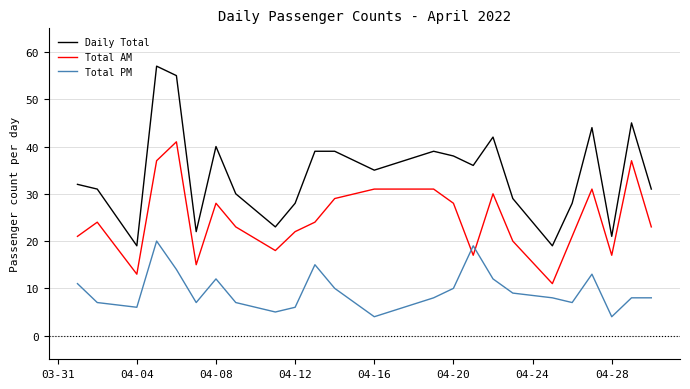

What is the lowest value of the Total AM series?

11